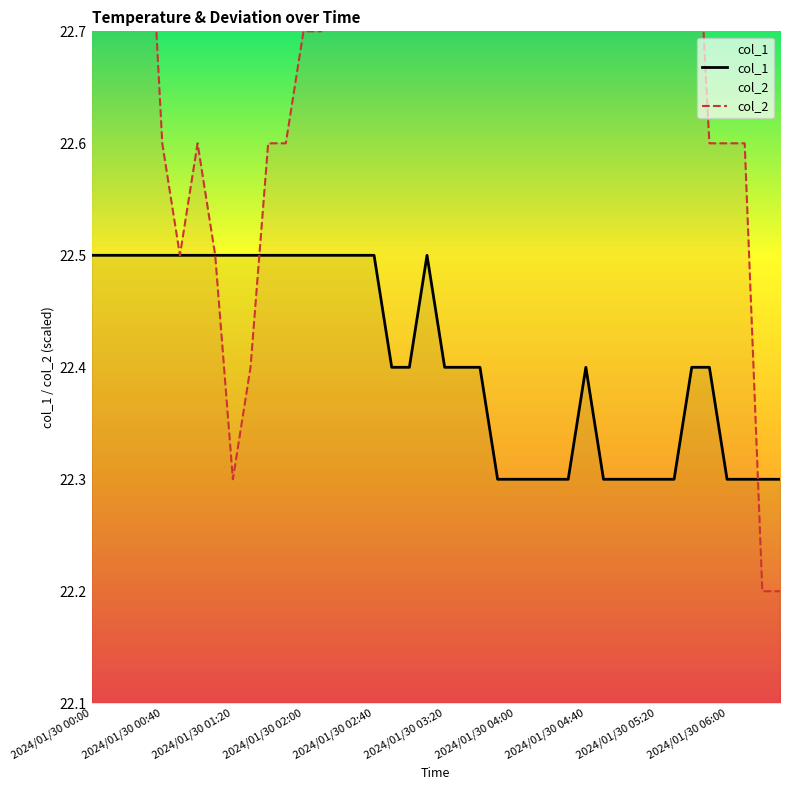

What position from the right is 2024/01/30 02:10?

27